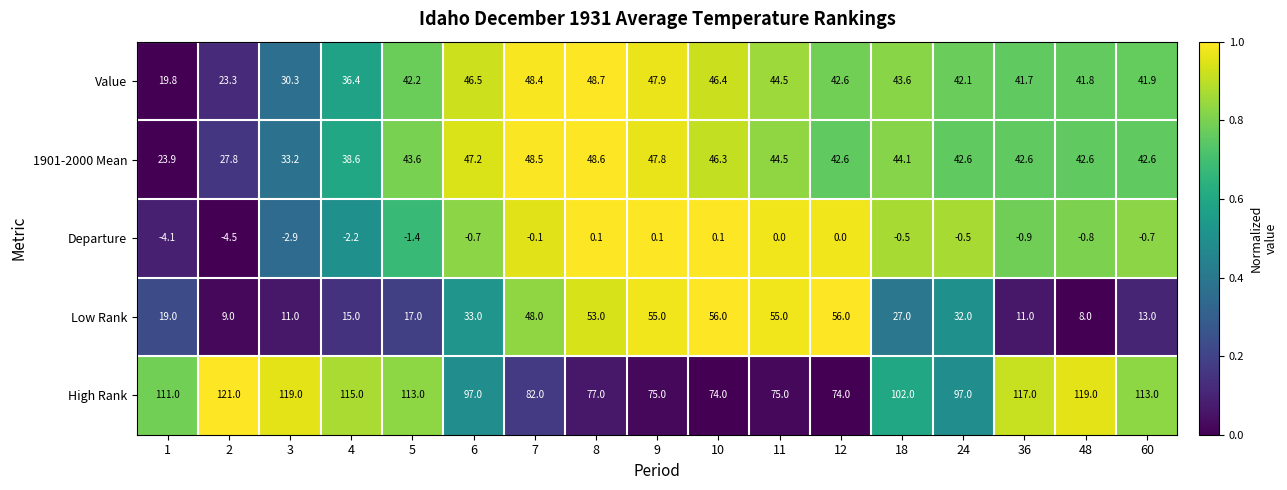

What is the average value of the 1901-2000 Mean series?

41.6